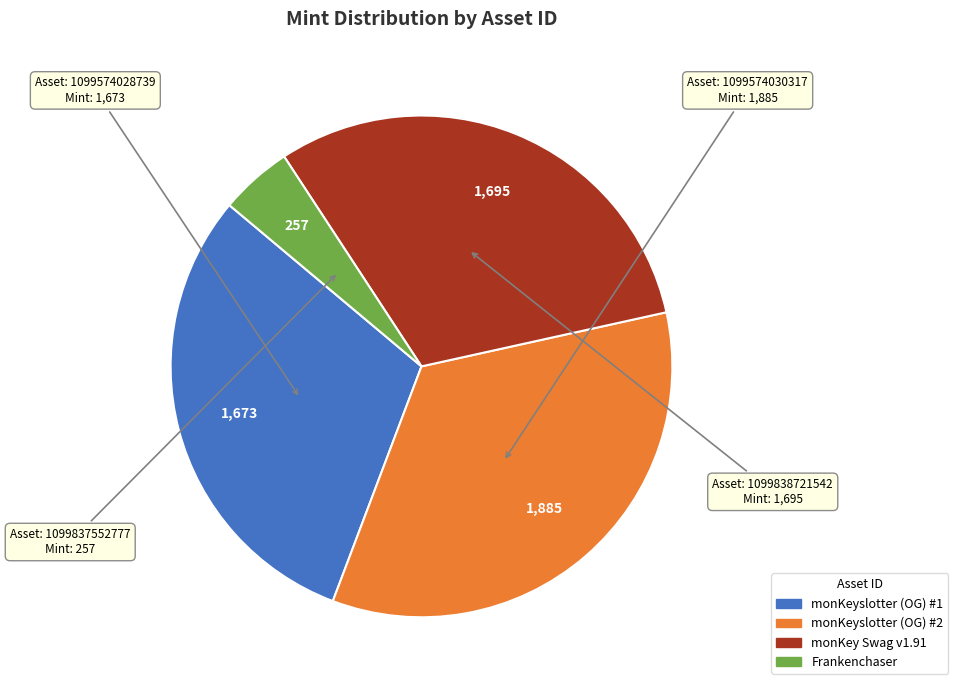

Combined, do monKeyslotter (OG) #1 and Frankenchaser account for over 50%?

No